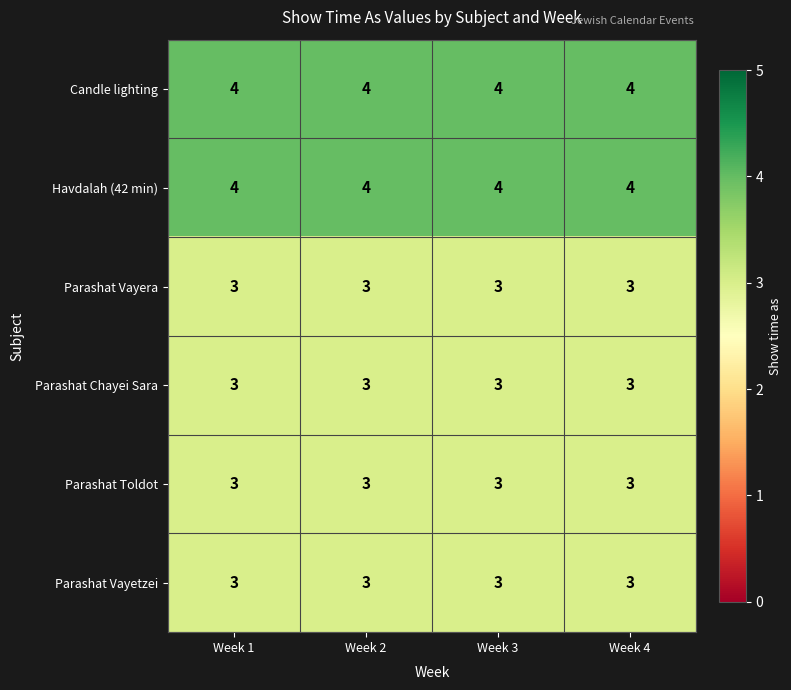

What is the minimum value shown in the chart?

3